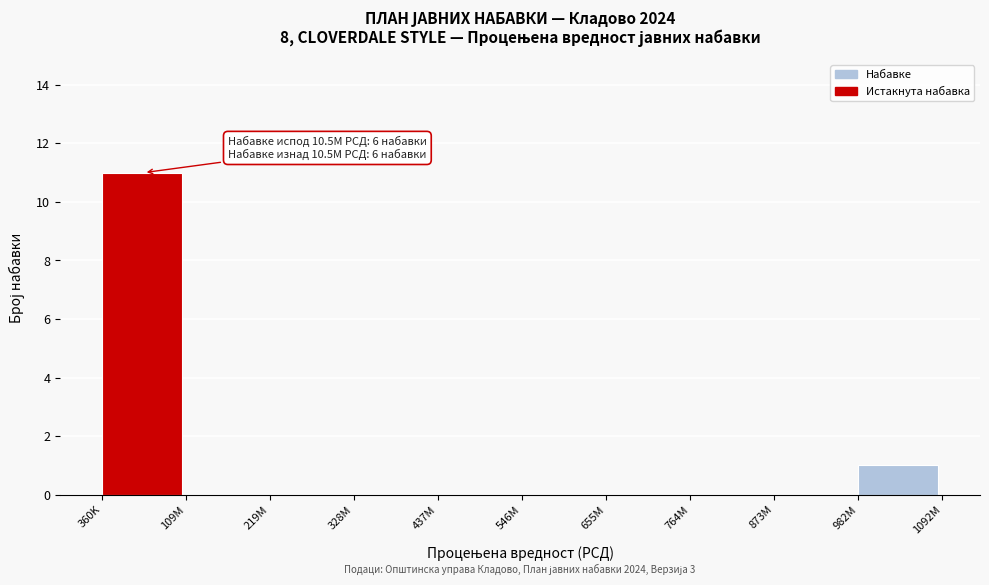

Reading left to right, transcribe all the data shown in this chart.

360K=11	109M=0	219M=0	328M=0	437M=0	546M=0	655M=0	764M=0	873M=0	982M=1